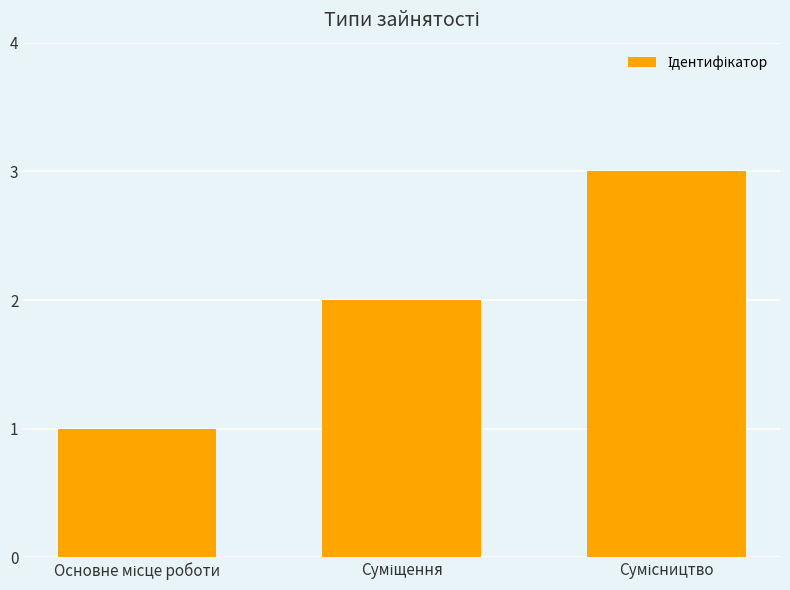

What is the sum of all values?

6